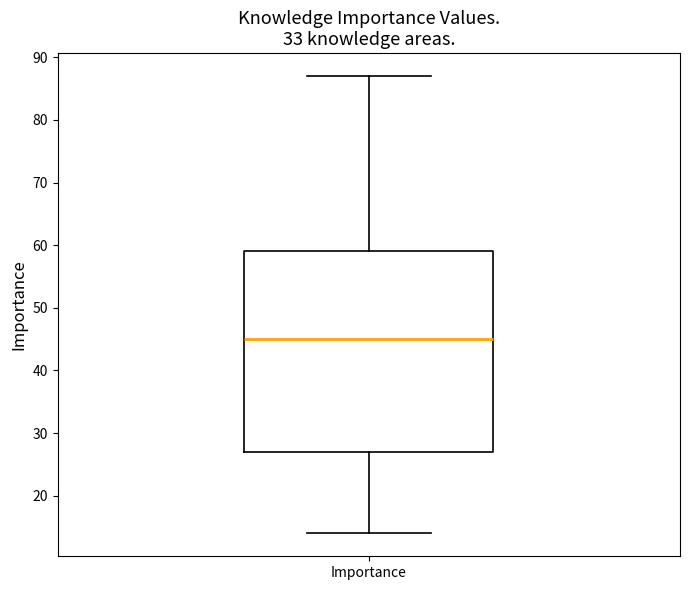

Transcribe this box plot: give where the median line is, the range the box spans, and where the two whiskers end, as read against the y-axis. The values are not printed on the chart, so give them approximately, as read against the axis.

median 45, box 27 to 59, whiskers 14 to 87